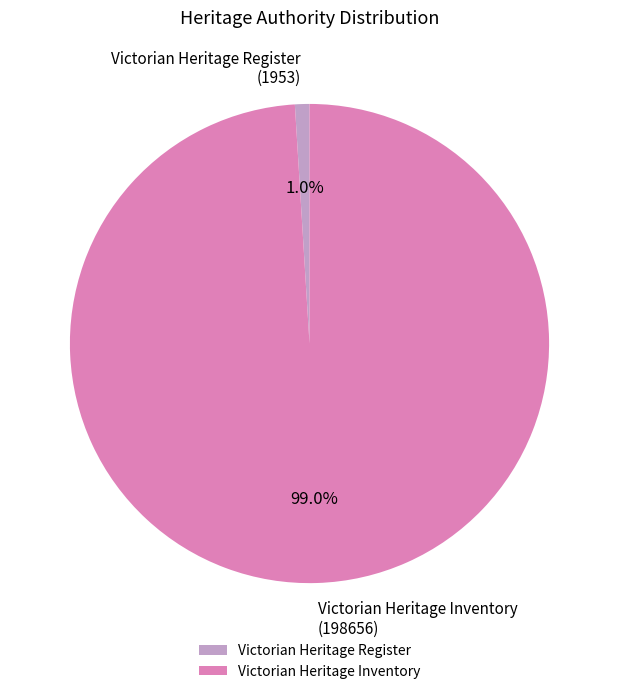

Is Victorian Heritage Register the majority of the pie?

No